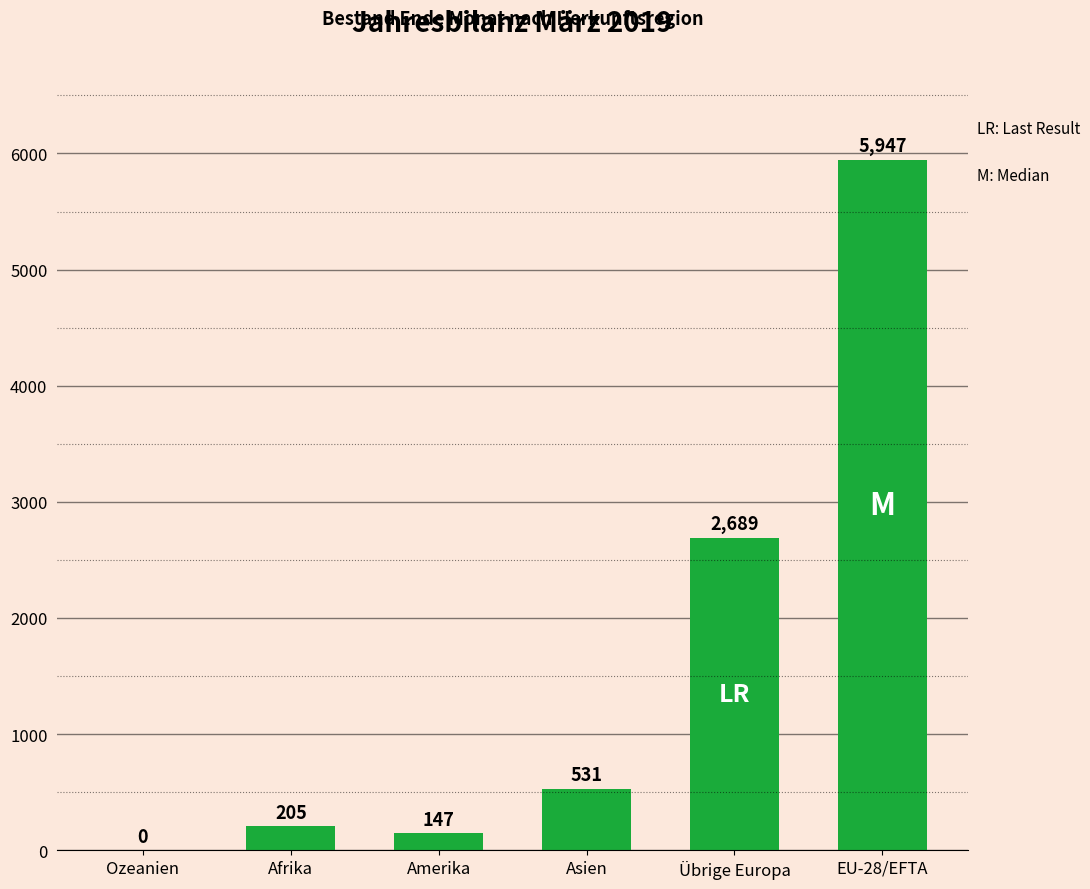

What is the approximate value at Afrika, to the nearest 100?

200